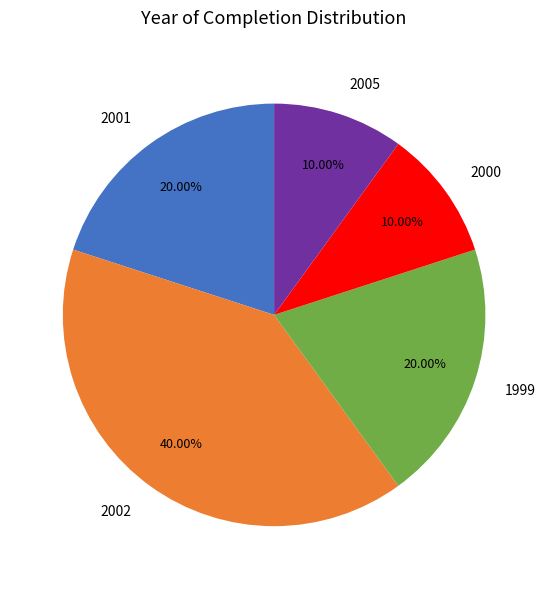

Between 2000 and 2001, which is larger?

2001